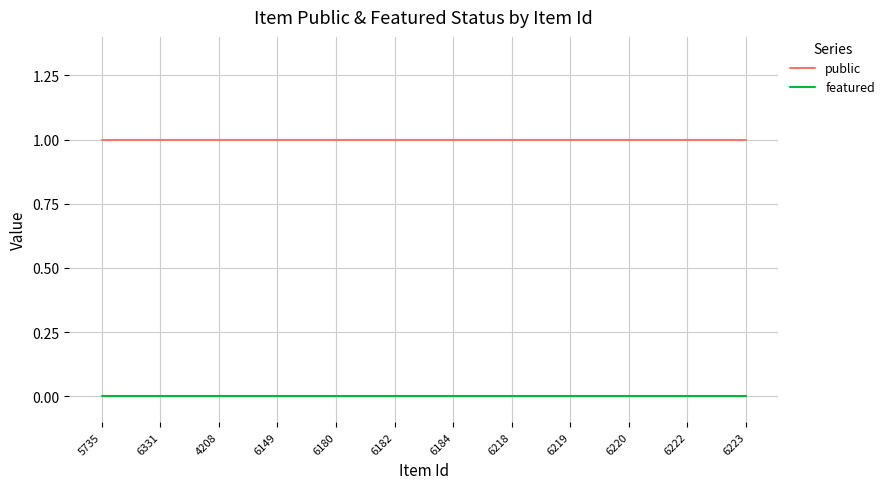

Rank the series by their maximum value, from highest to lowest.

public, featured